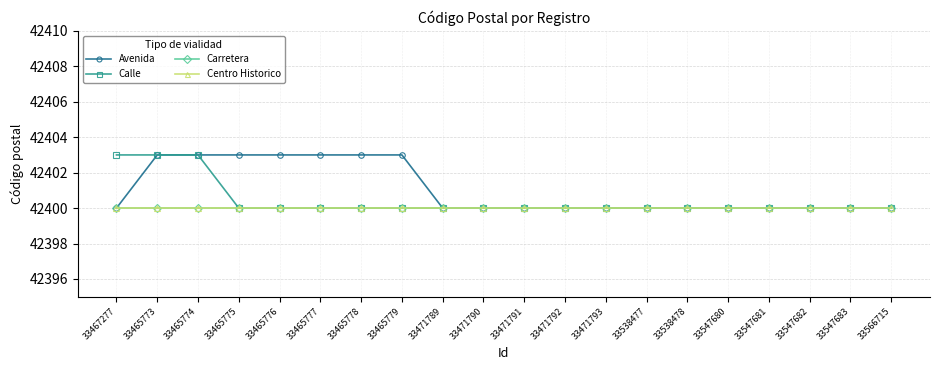

What position from the right is 33547682?

3